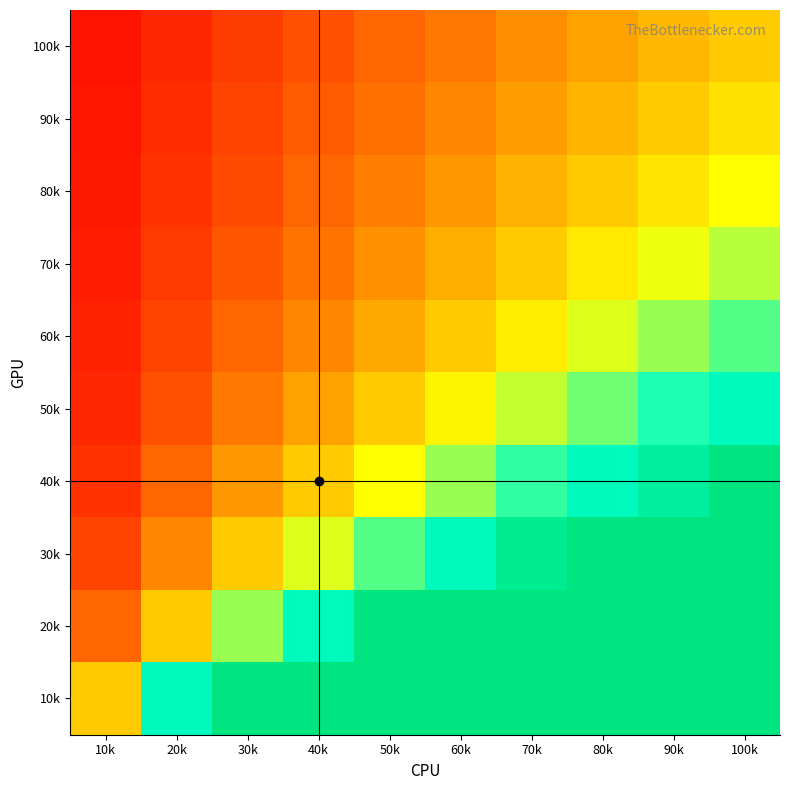

At which category is the sum across all series the highest?

100k